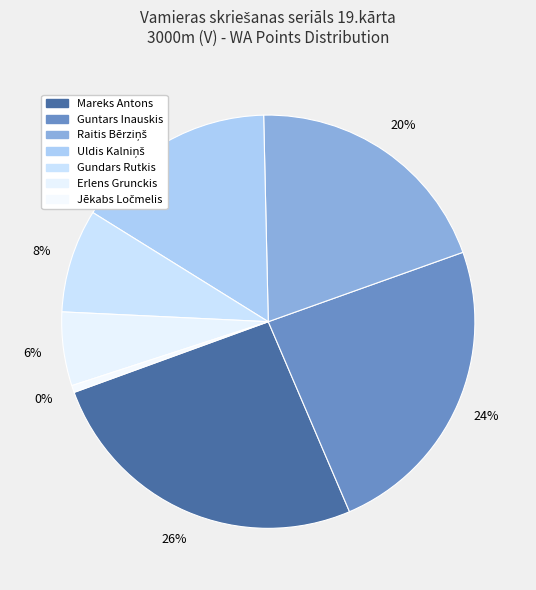

How many segments does this pie chart have?

7